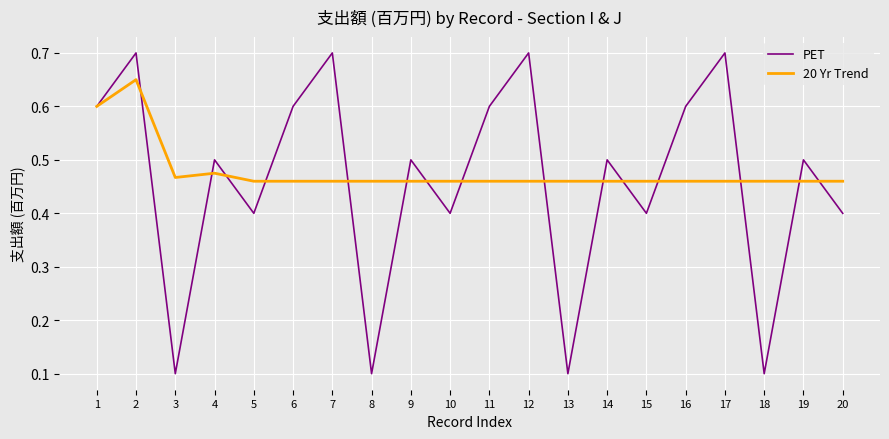

List the series in order of their peak value, highest first.

PET, 20 Yr Trend